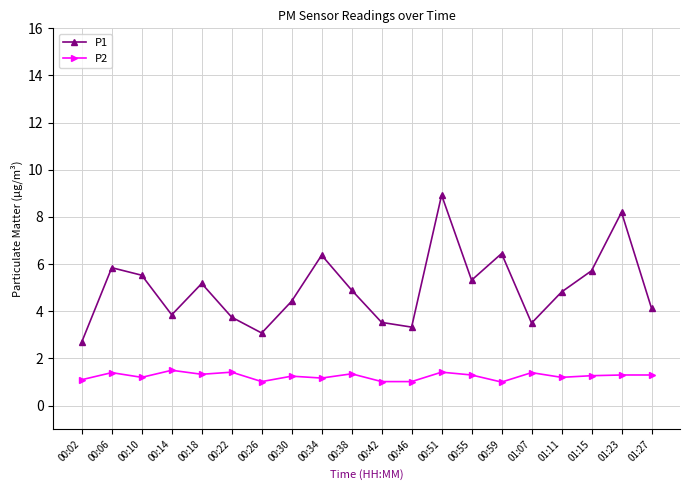

True or false: P2 has more than 1 interior local peaks.

True